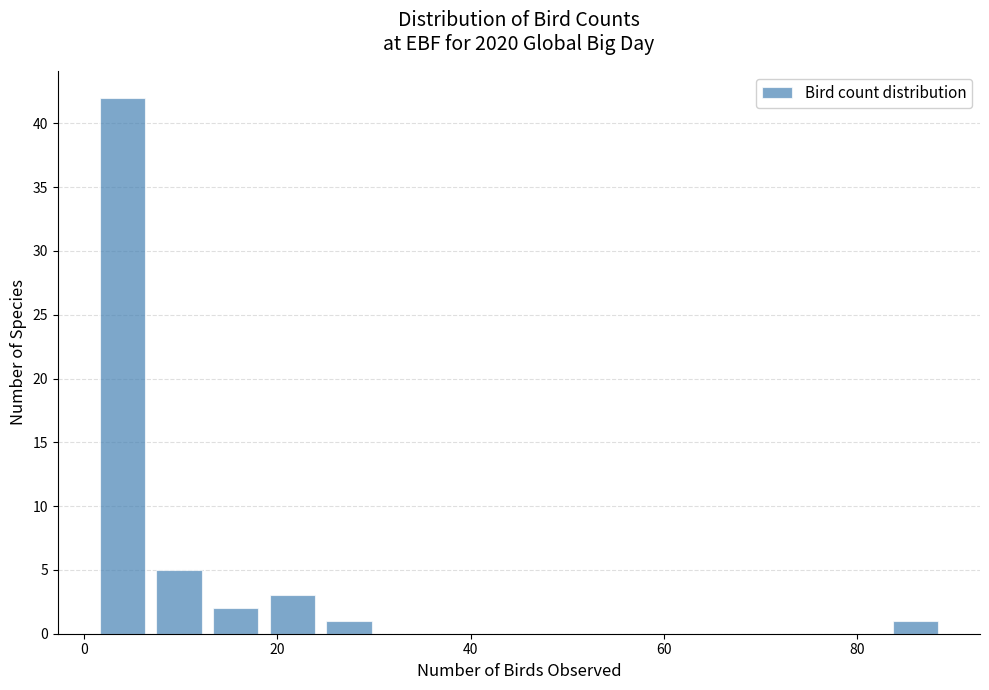

Around what value on the x-axis is the tallest bar? Give the approximate position of its centre, as read against the axis.

4